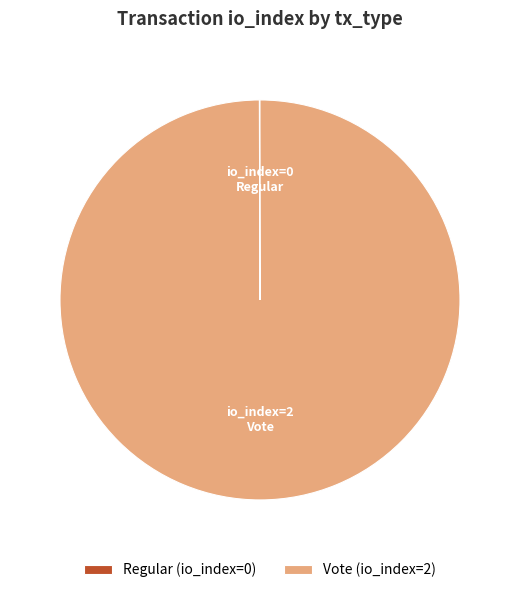

The Vote slice represents 100% of the pie. True or false?

True